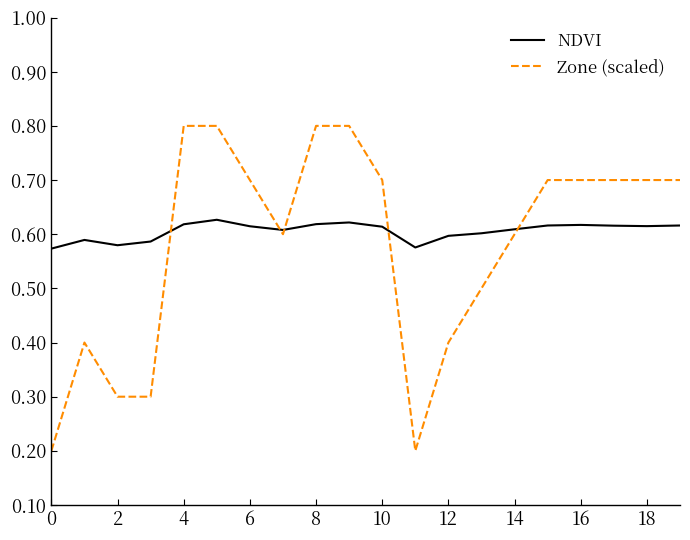

Rank the series by their maximum value, from highest to lowest.

Zone (scaled), NDVI